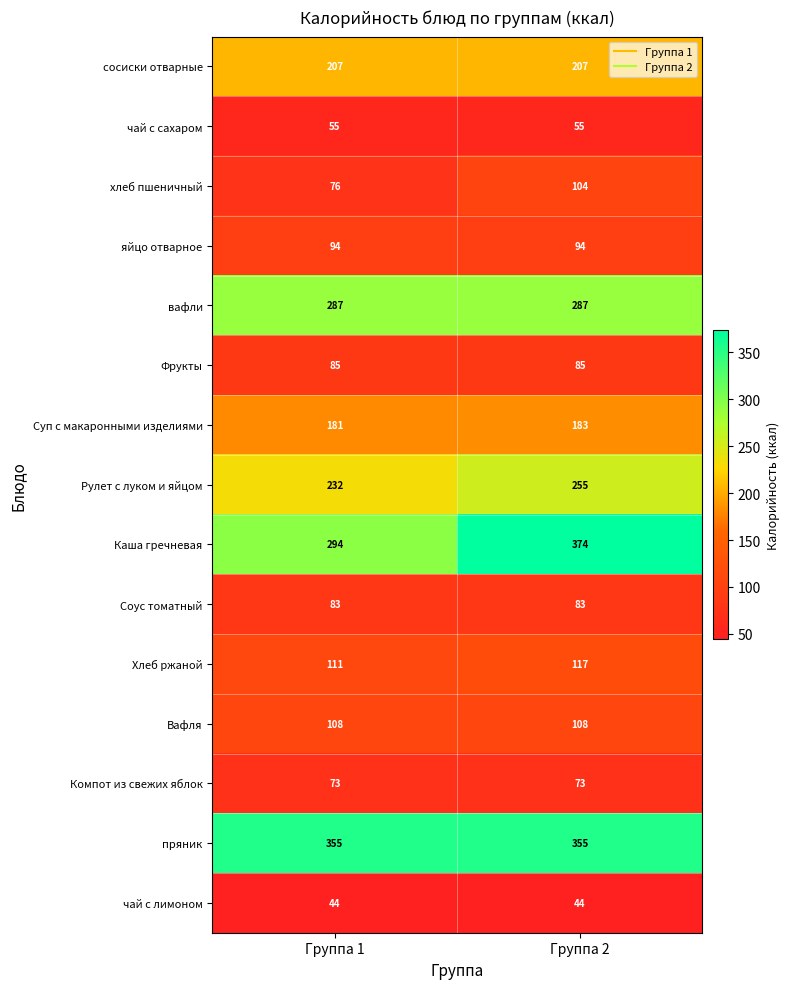

What is the greatest value displayed?

374